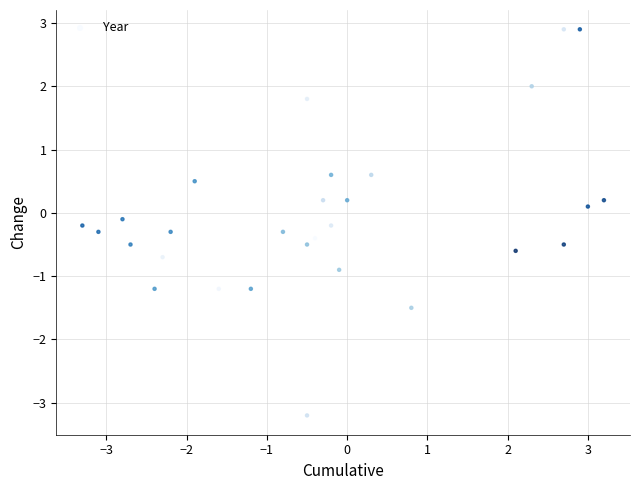

What is the range of Y values (max minus min)?

6.1